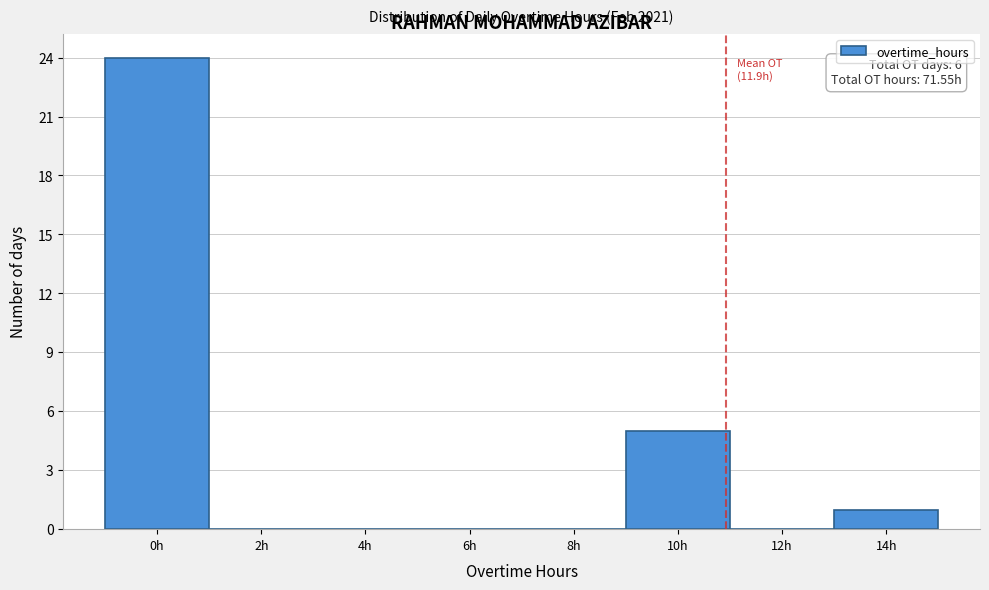

Reading left to right, list all the values displayed in this chart.

0h=24	2h=0	4h=0	6h=0	8h=0	10h=5	12h=0	14h=1